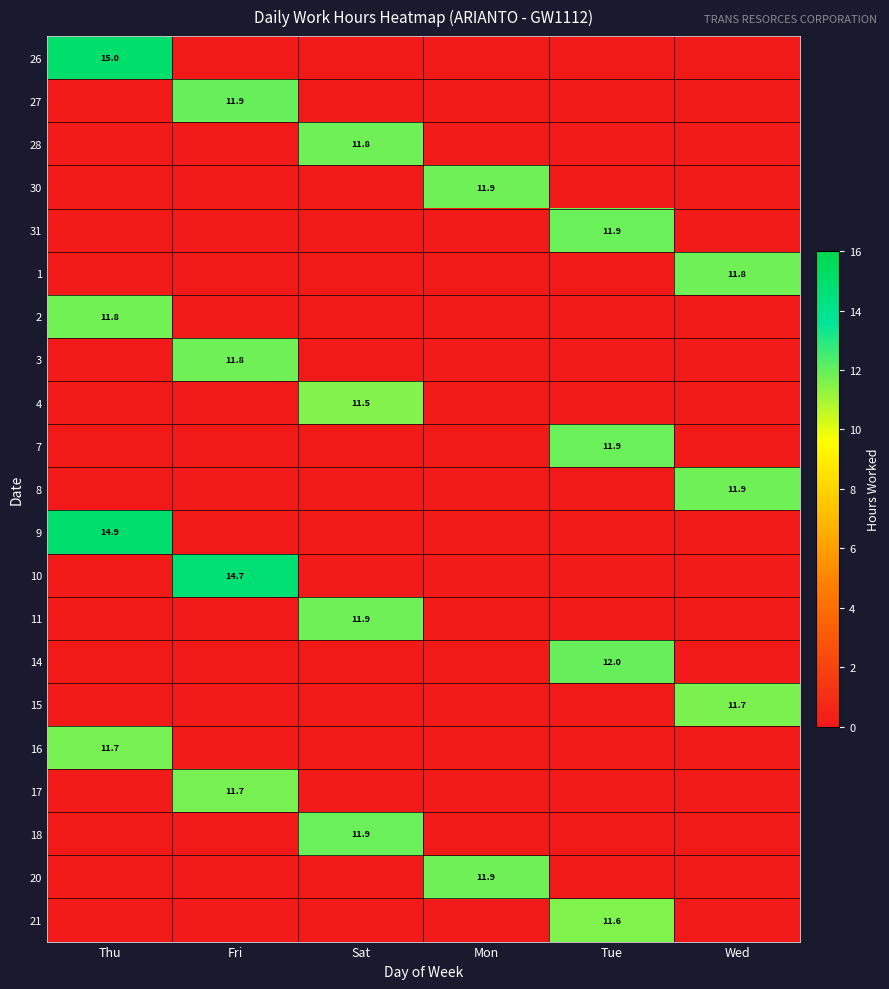

The 31 series shows 0.0 at Mon. True or false?

True